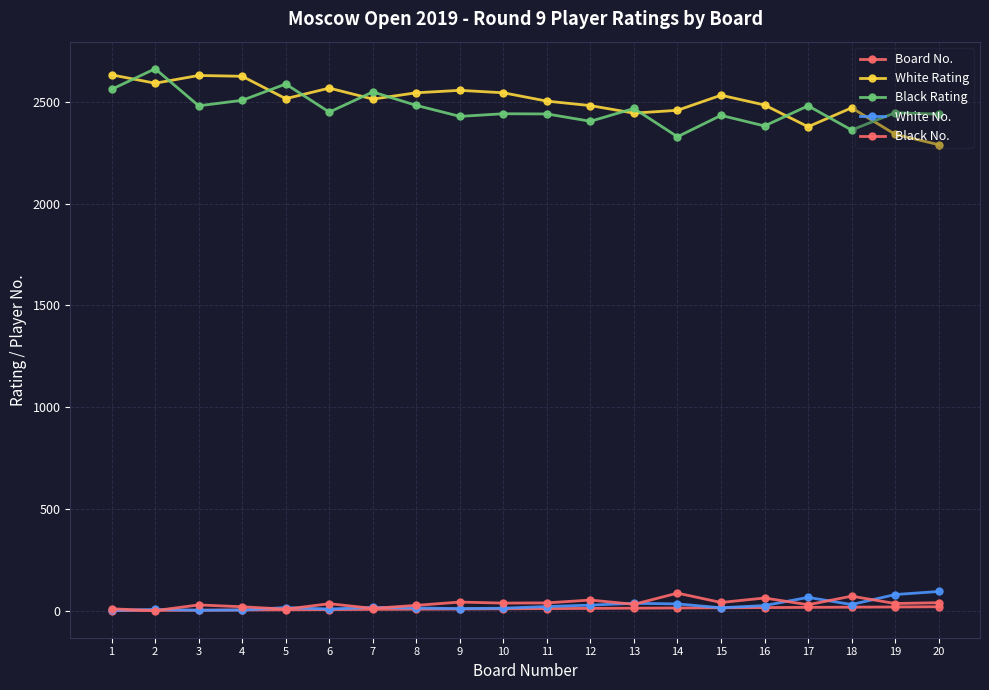

What is the value of the Board No. point at the 20th from the left?

20